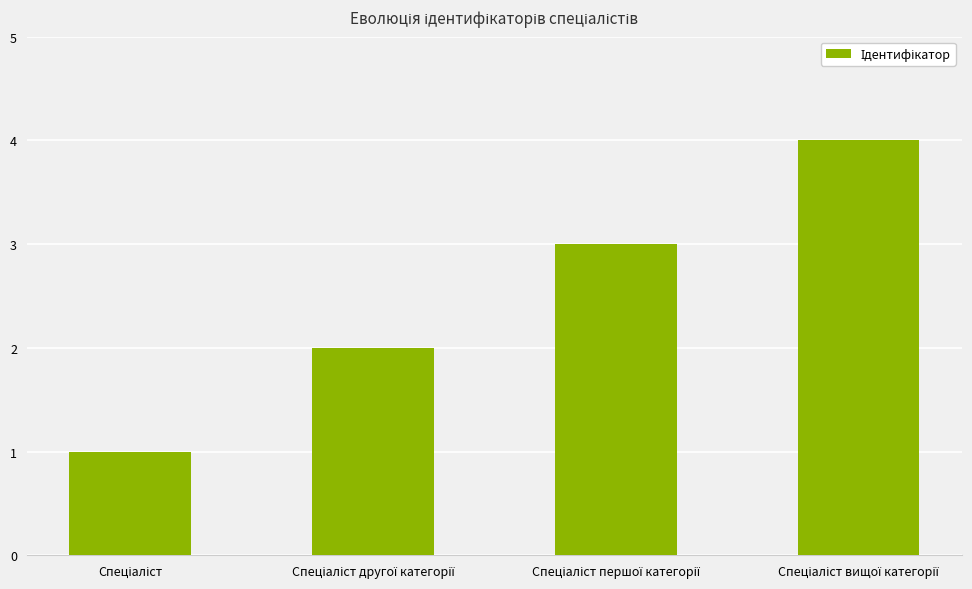

What is the sum of all values?

10